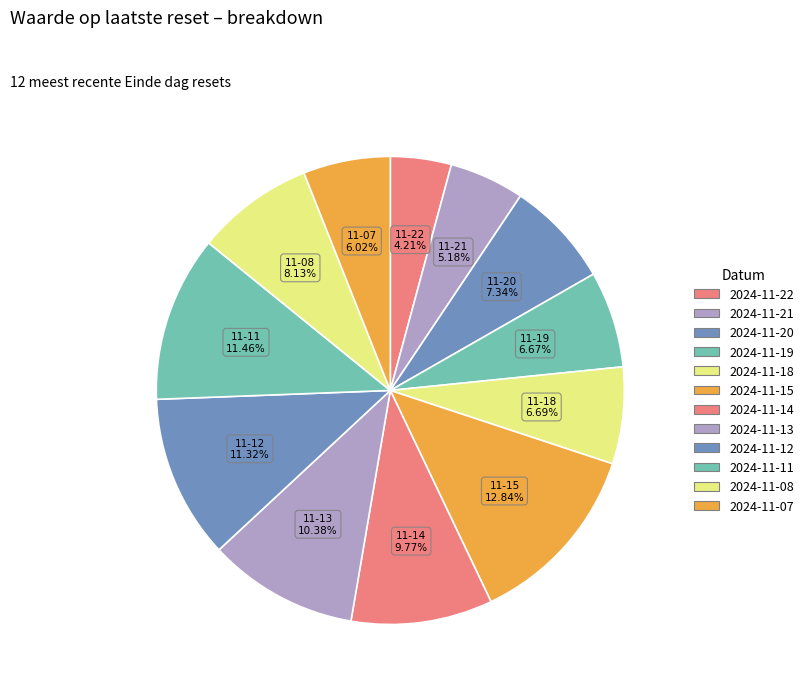

What is the total percentage of 2024-11-14 and 2024-11-20?

17.1%